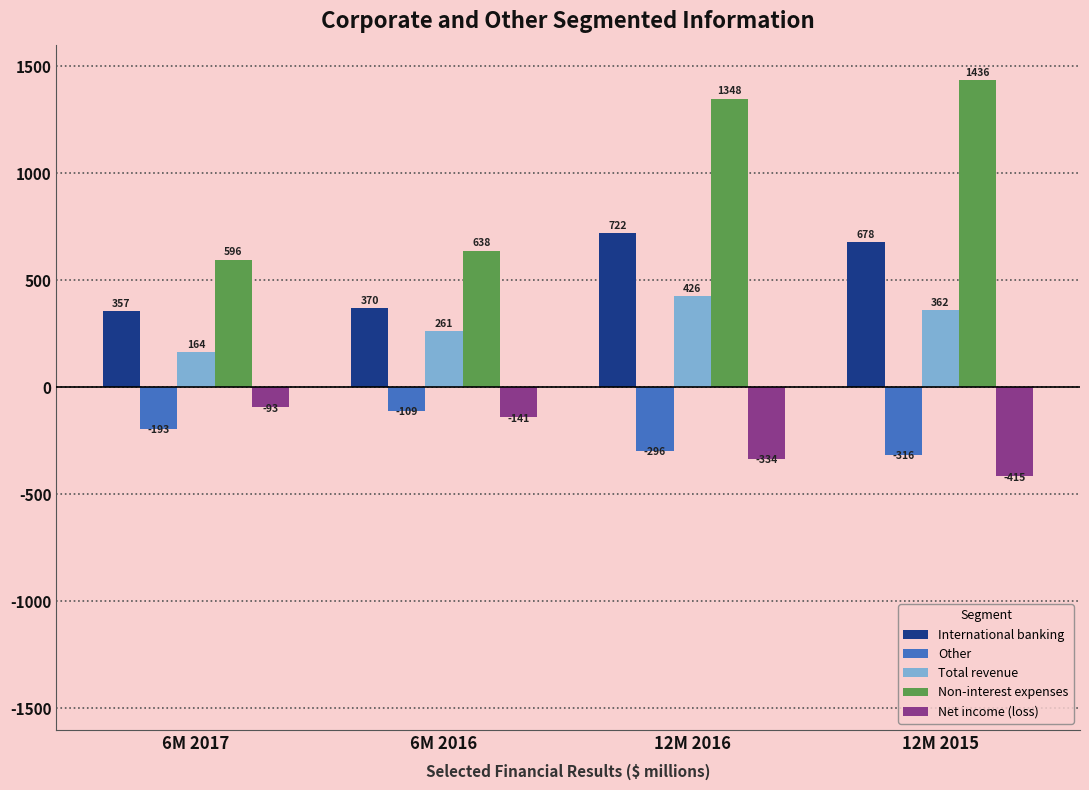

Is it true that Non-interest expenses equals 596 at 6M 2017?

True